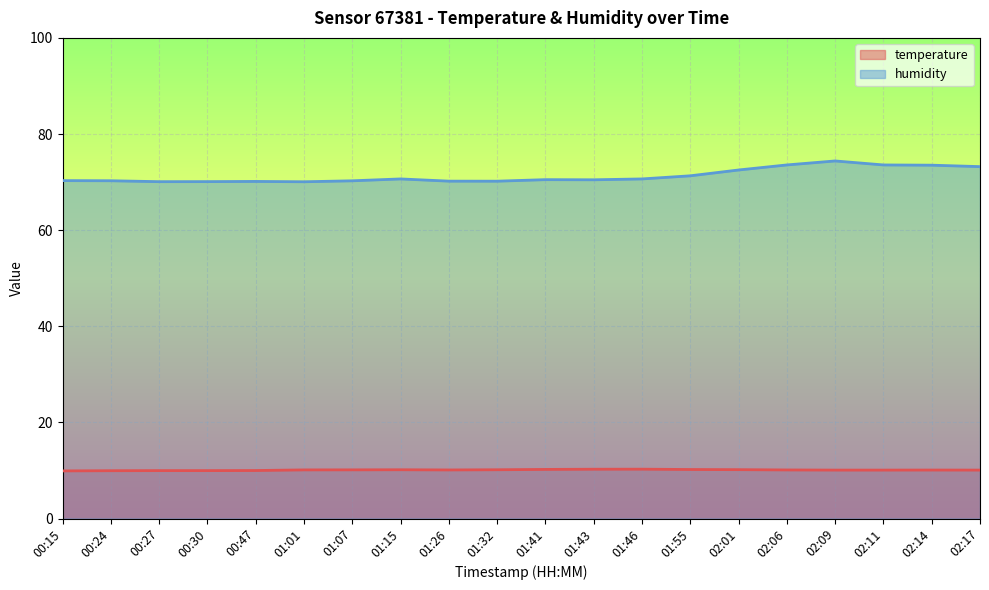

Count the number of categories in the chart.

20